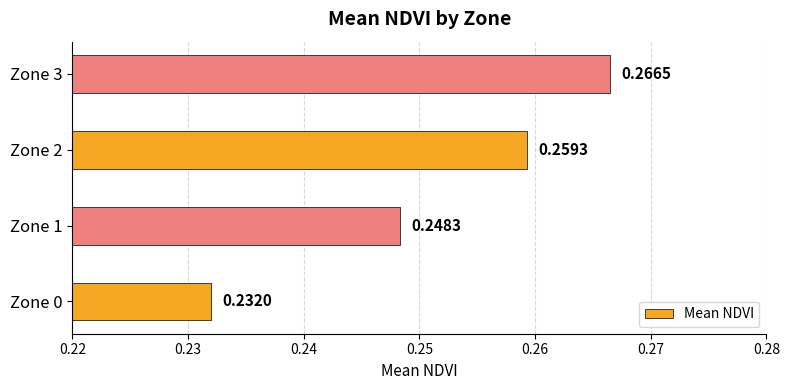

Which category has the highest value across all series?

Zone 3